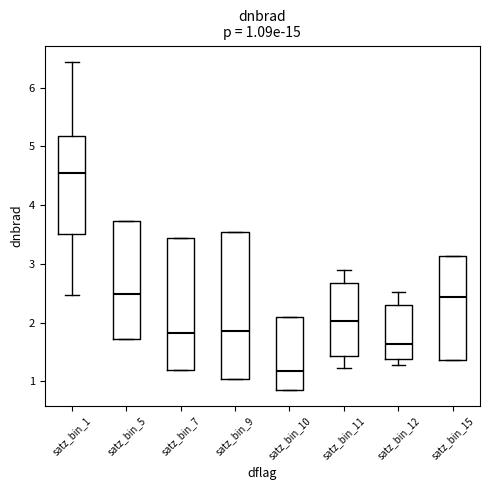

Which box's median line is the highest?

satz_bin_1